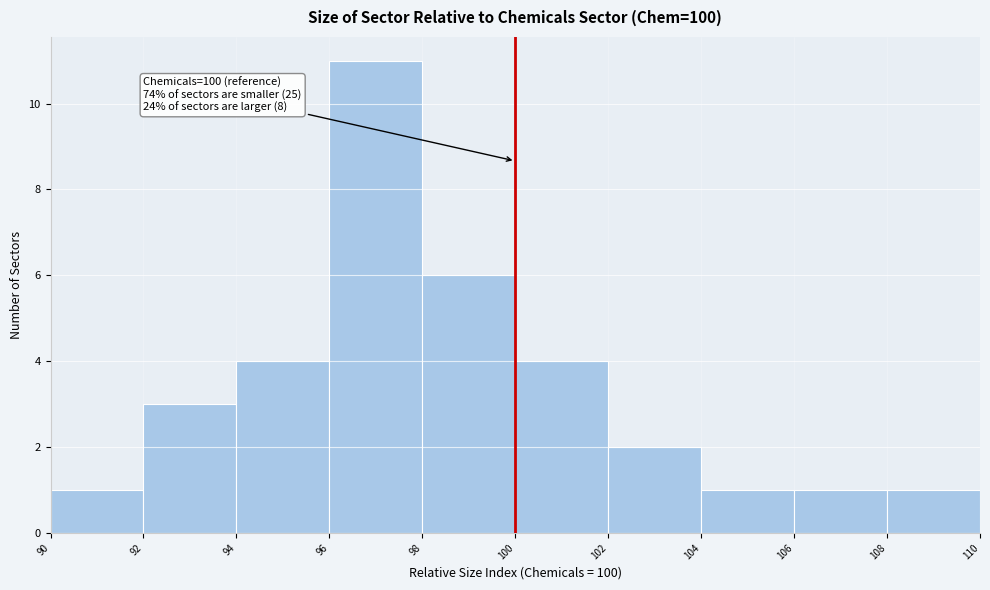

Which range on the x-axis has the tallest bar?

96 to 98